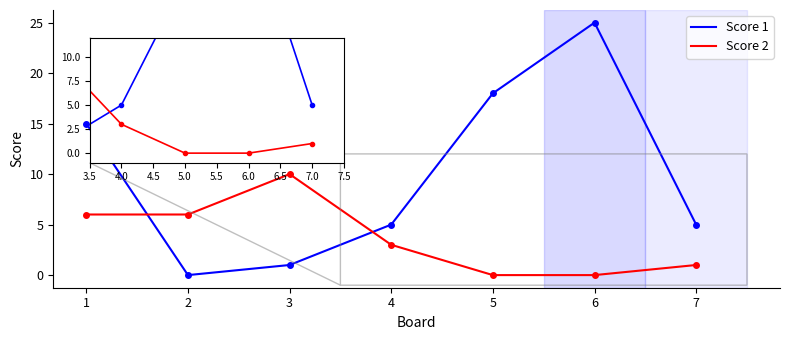

What are all the series names shown in the legend?

Score 1, Score 2